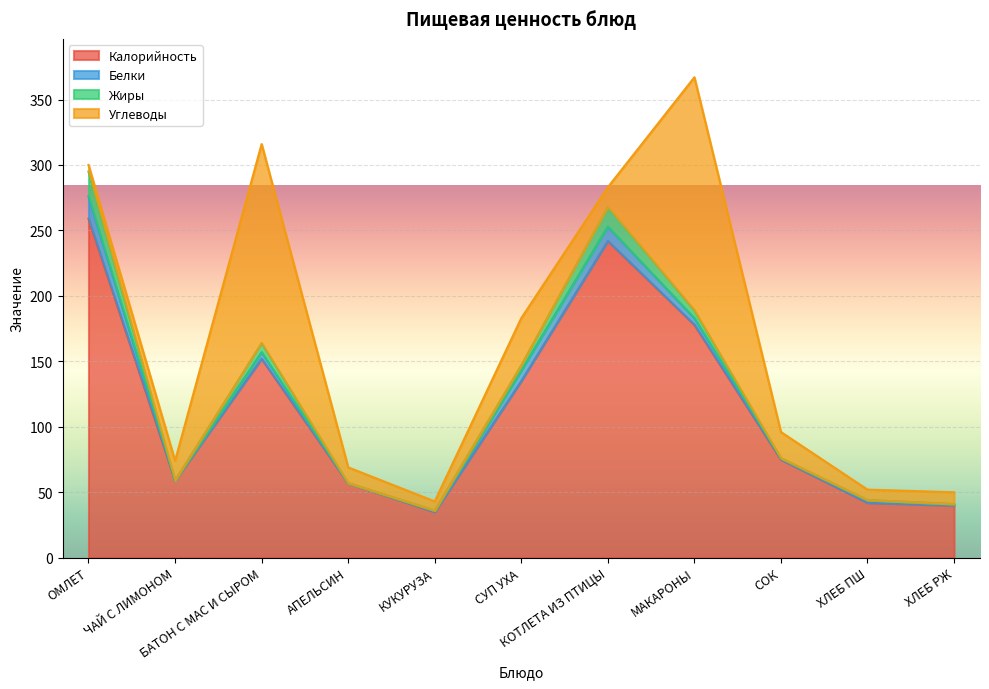

How many series are shown in this chart?

4